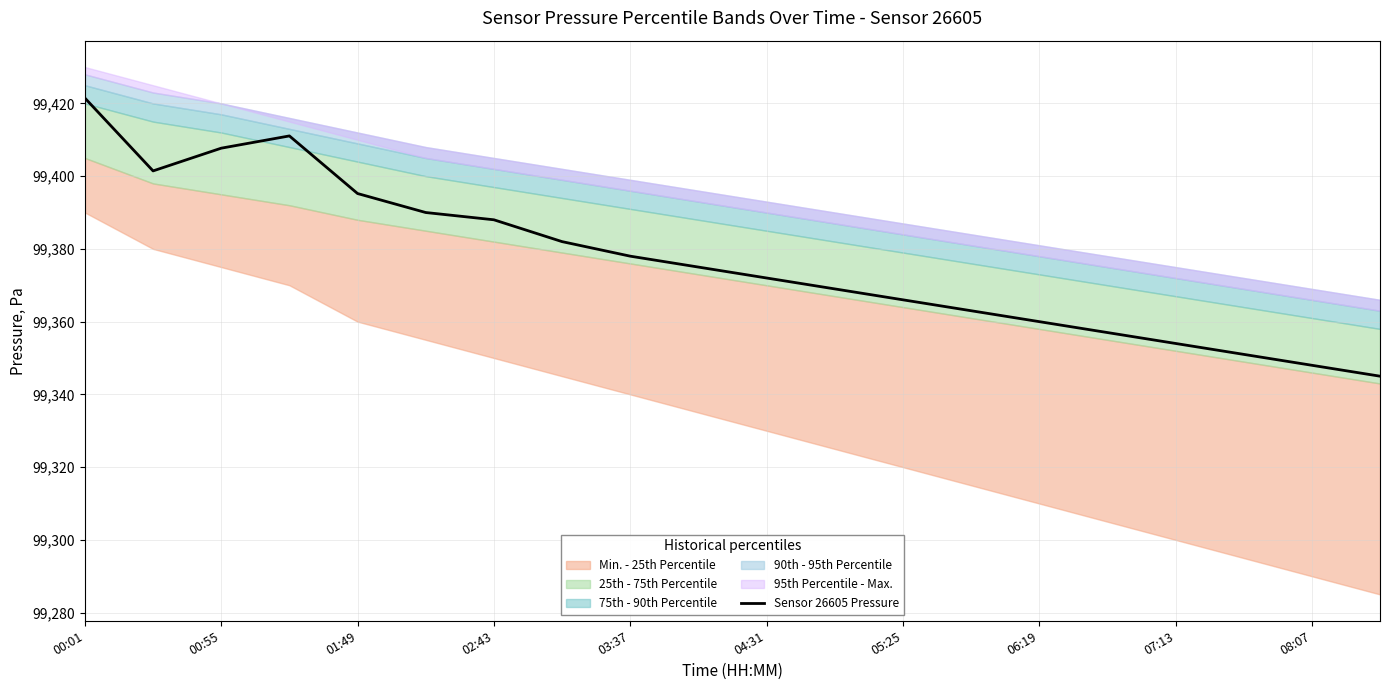

Which category has the highest value in the Sensor 26605 Pressure series?

00:01